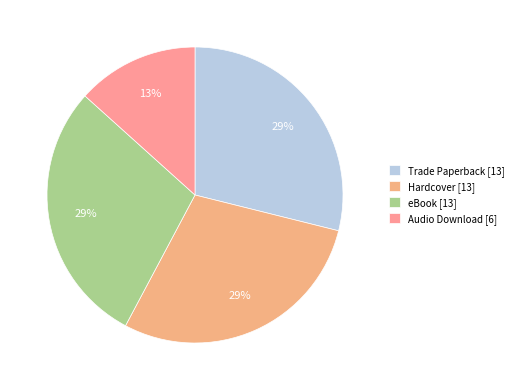

To the nearest percent, what is the difference between the largest and smallest slice percentages?

16%